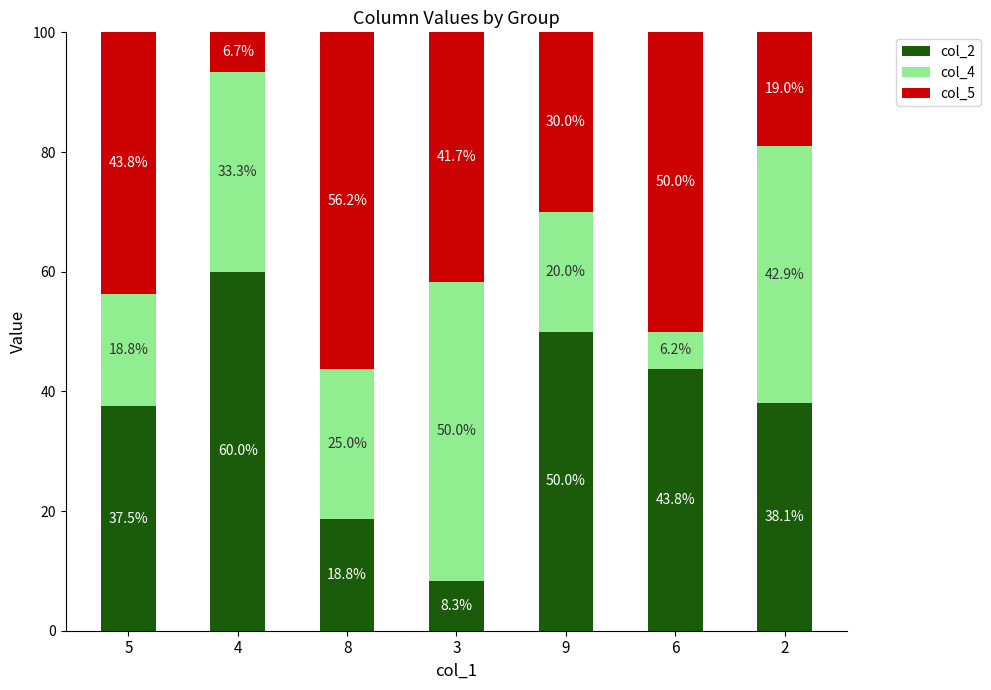

What is the maximum value for col_2?

60.0